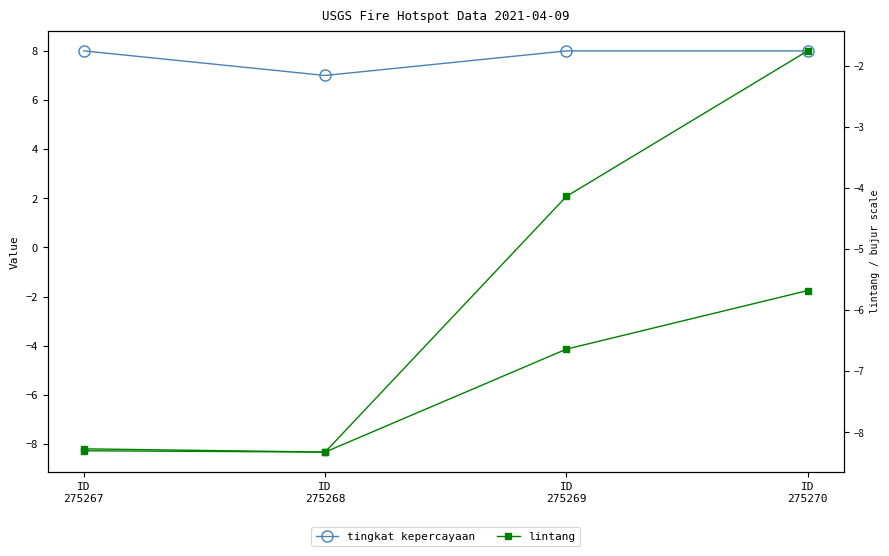

Reading right to left, transcribe all the data shown in this chart.

tingkat kepercayaan: 8.0	8.0	7.0	8.0
lintang: -1.8	-4.1	-8.3	-8.3